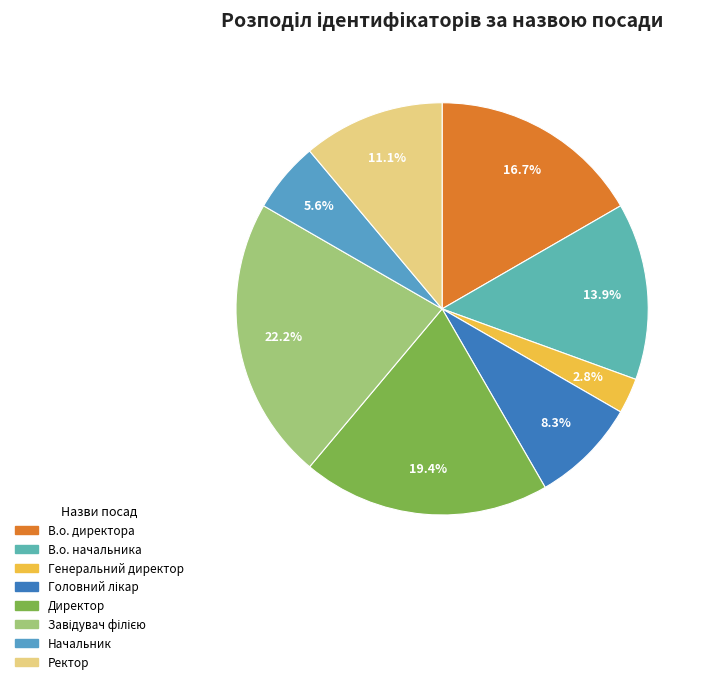

What percentage is the Головний лікар slice, to the nearest percent?

8%